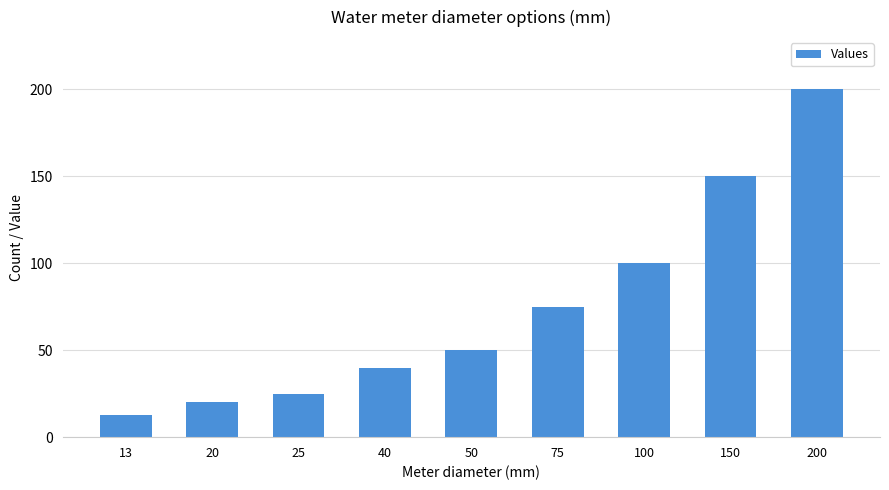

Which category has the lowest value across all series?

13